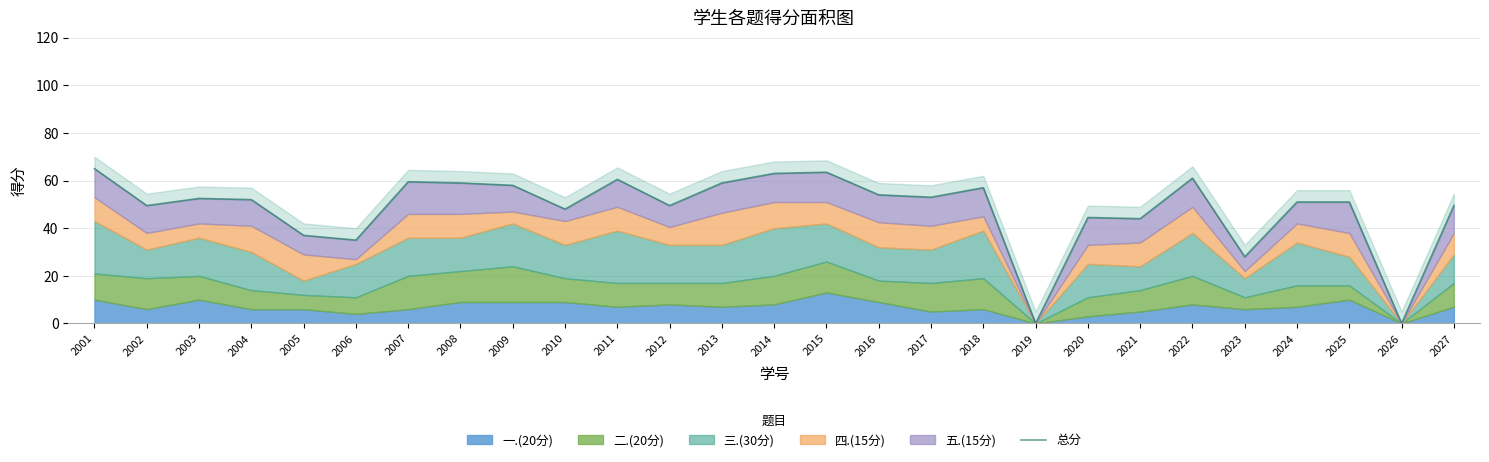

How many points are lower than both their immediate neighbors (excluding endpoints)?

9